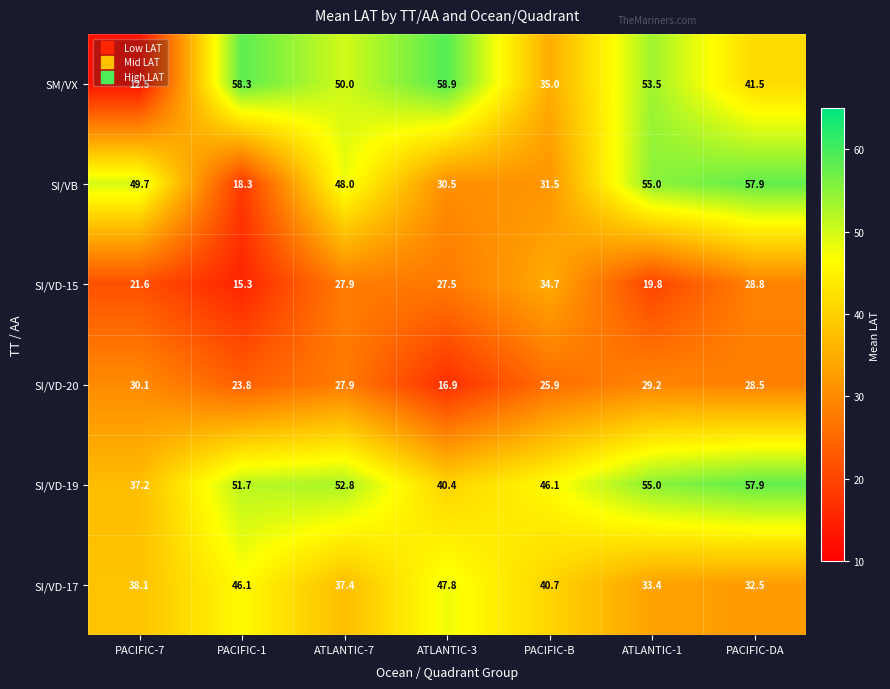

What is the total value across all series at PACIFIC-1?

213.5